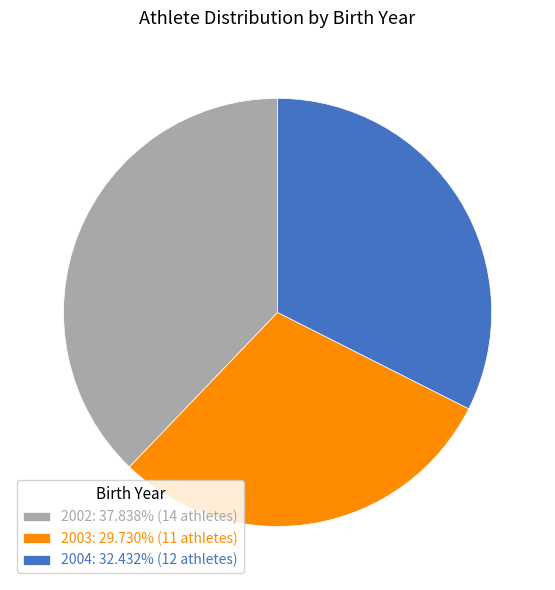

Do 2002: 37.838% (14 athletes) and 2003: 29.730% (11 athletes) together represent more than half of the pie?

Yes